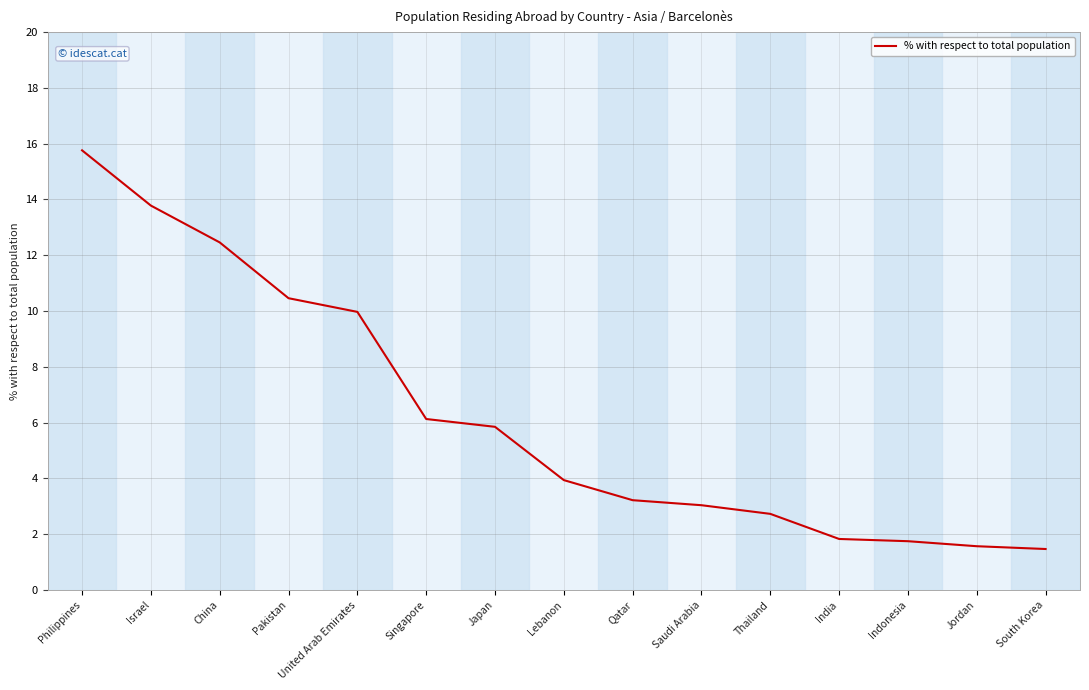

Does the chart have visible grid lines?

Yes